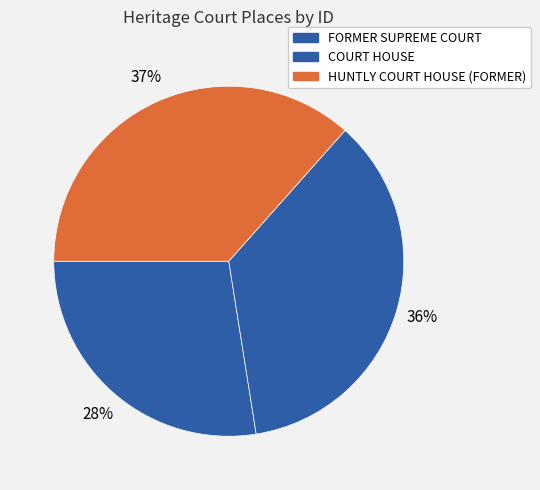

To the nearest percent, what is the difference between the largest and smallest slice percentages?

9%